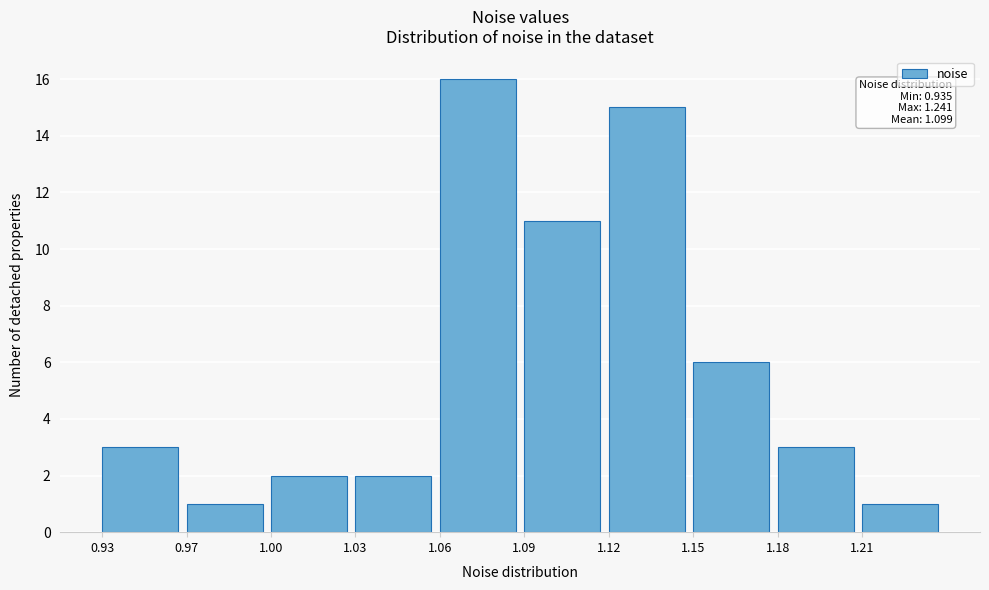

Reading left to right, what are all the values shown in this chart?

3	1	2	2	16	11	15	6	3	1